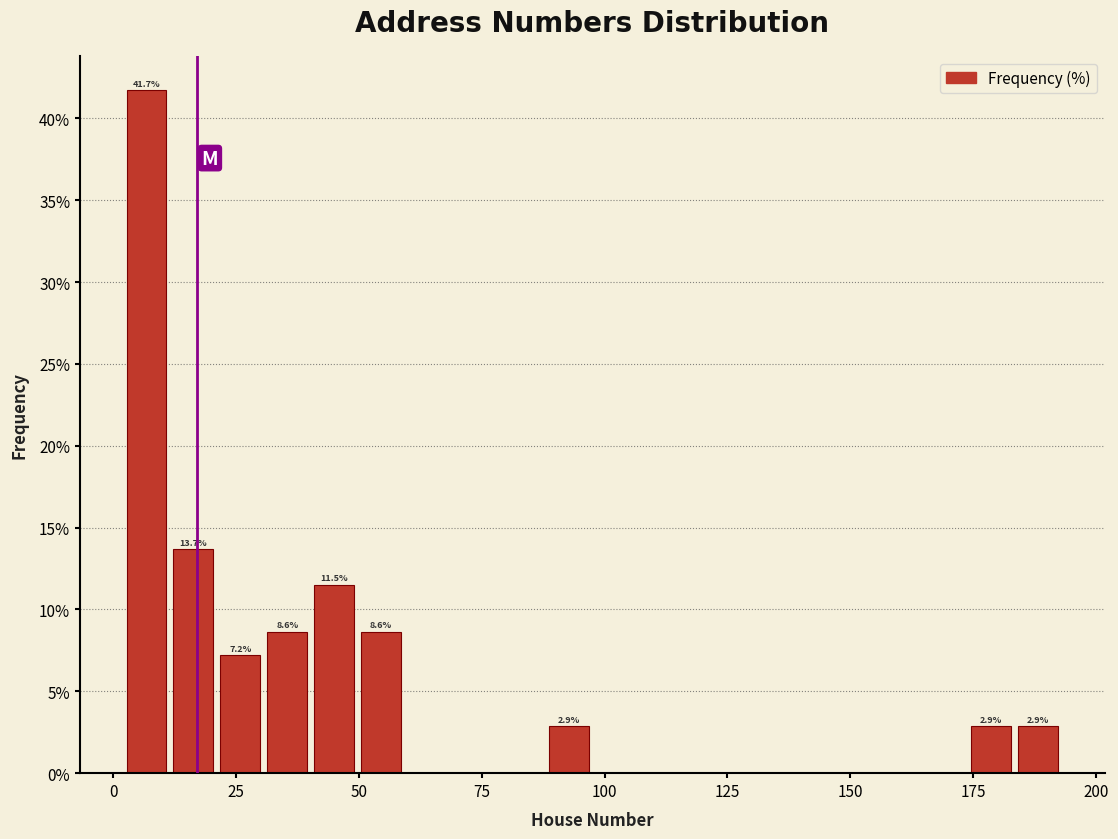

Around what value on the x-axis is the tallest bar? Give the approximate position of its centre, as read against the axis.

5